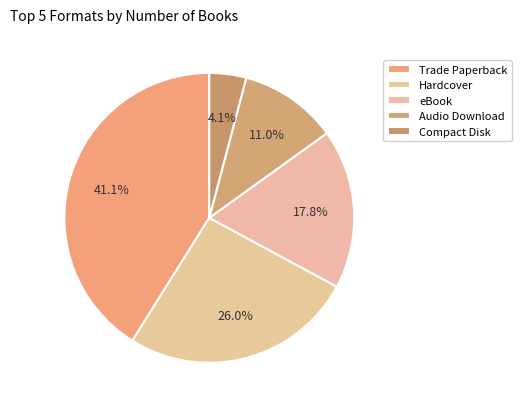

Which category has the smallest portion of the pie?

Compact Disk